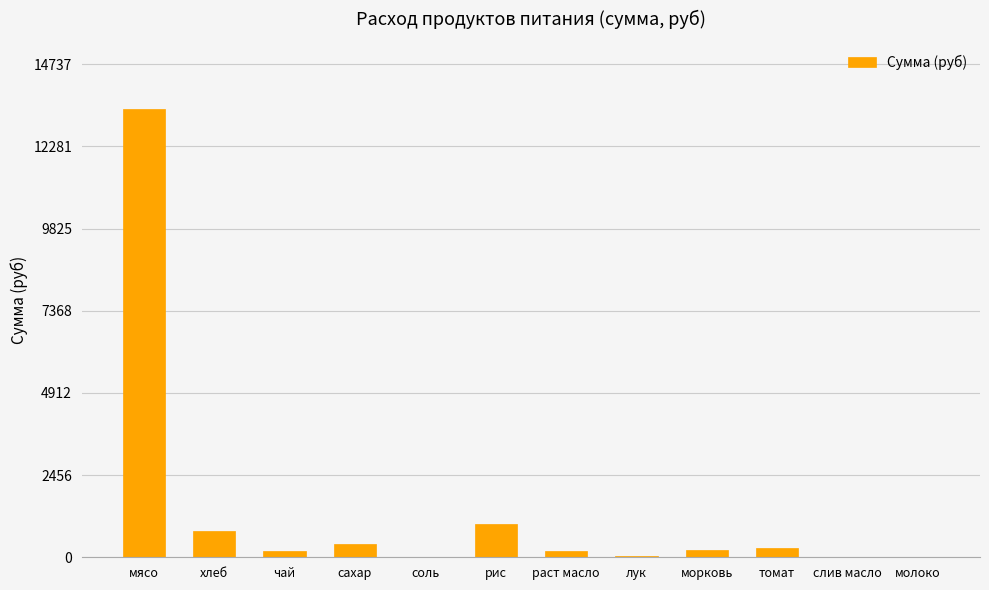

Read the value at сахар.

382.8